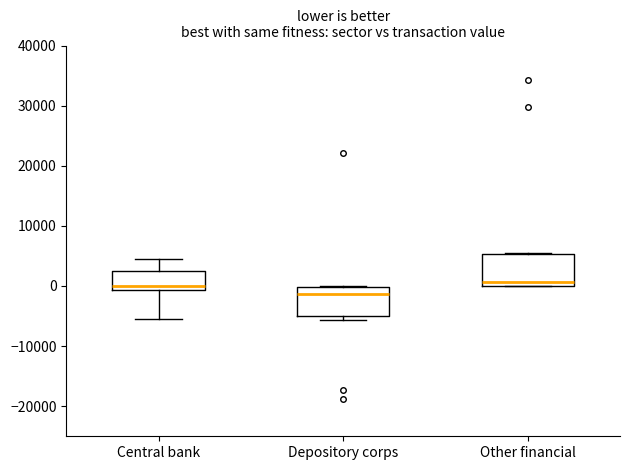

Reading left to right, read every box against the y-axis: the position of its median line, the range the box covers, and the ends of its whiskers. The values are not printed on the chart, so give them approximately, as read against the axis.

Central bank: median 0, box -1000 to 3000, whiskers -5000 to 5000
Depository corps: median -1000, box -5000 to 0, whiskers -6000 to 0
Other financial: median 1000, box 0 to 5000, whiskers 0 to 5000